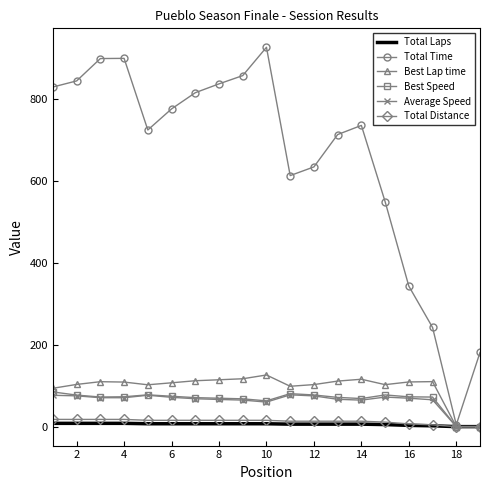

What is the maximum value for Best Lap time?

126.0